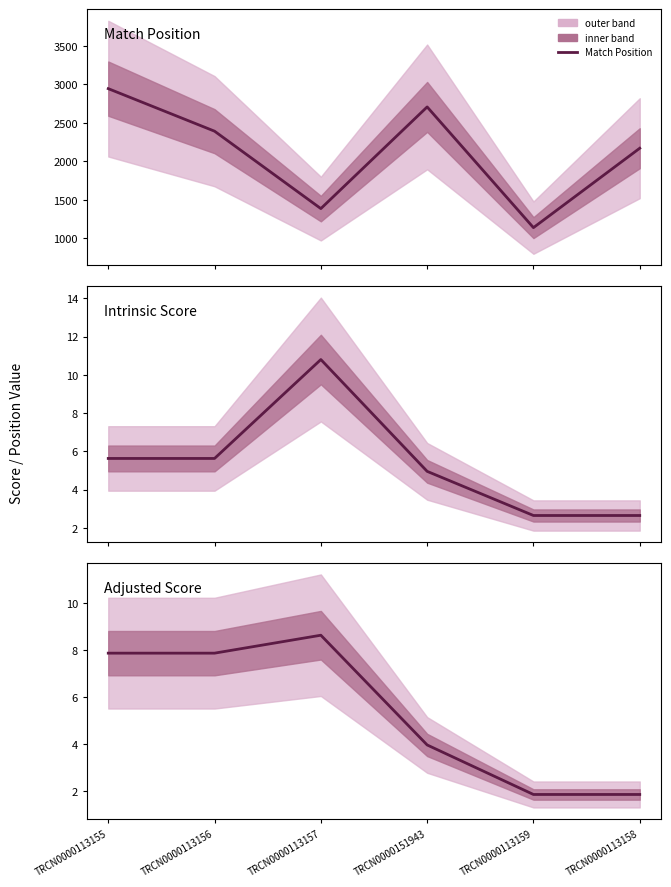

How many values in the Intrinsic Score series exceed 5?

3